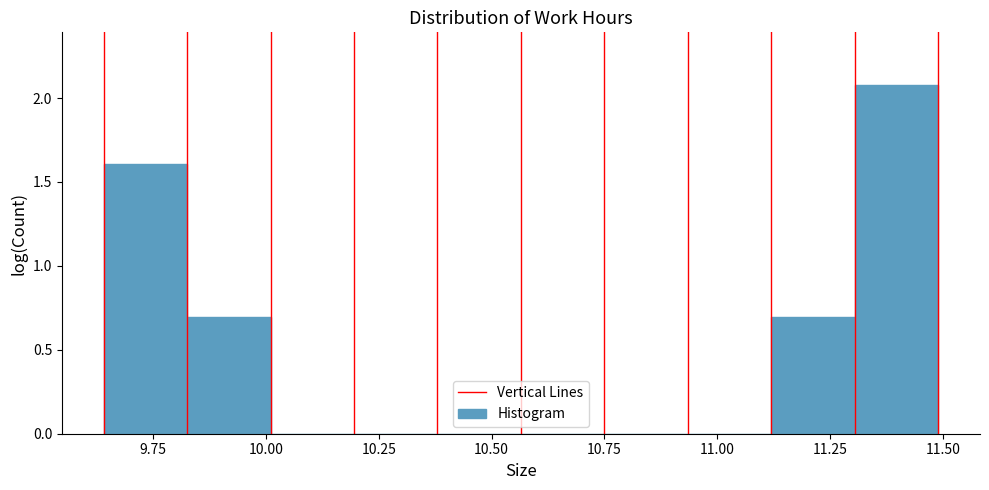

Around what value on the x-axis is the tallest bar? Give the approximate position of its centre, as read against the axis.

11.40